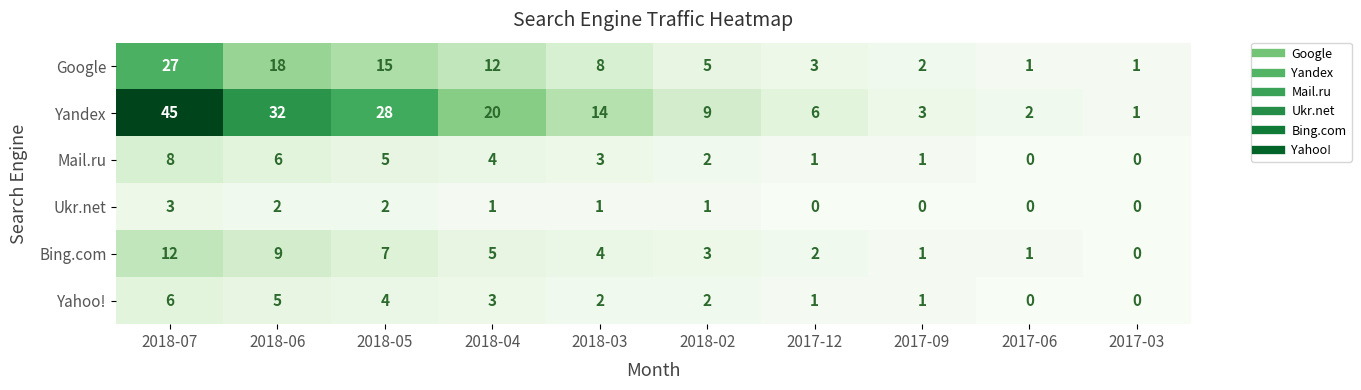

What is the difference between the highest and lowest values at 2018-05?

26